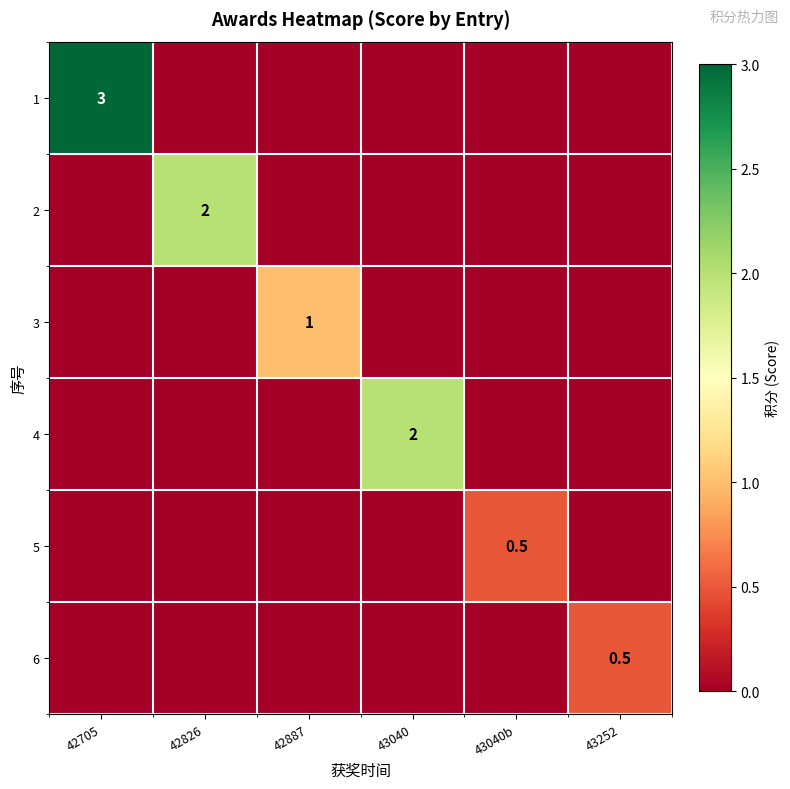

The value of 2 at 42826 is 2.0. True or false?

True